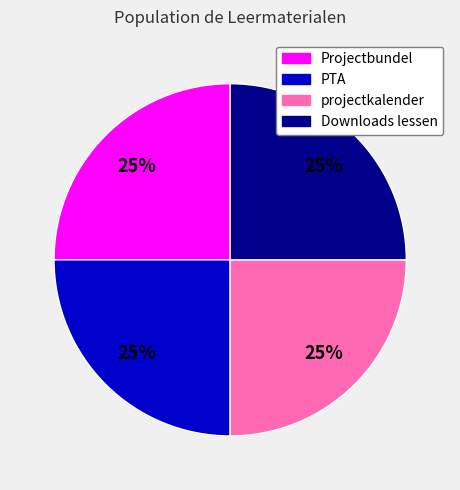

Does any single category account for the majority?

No